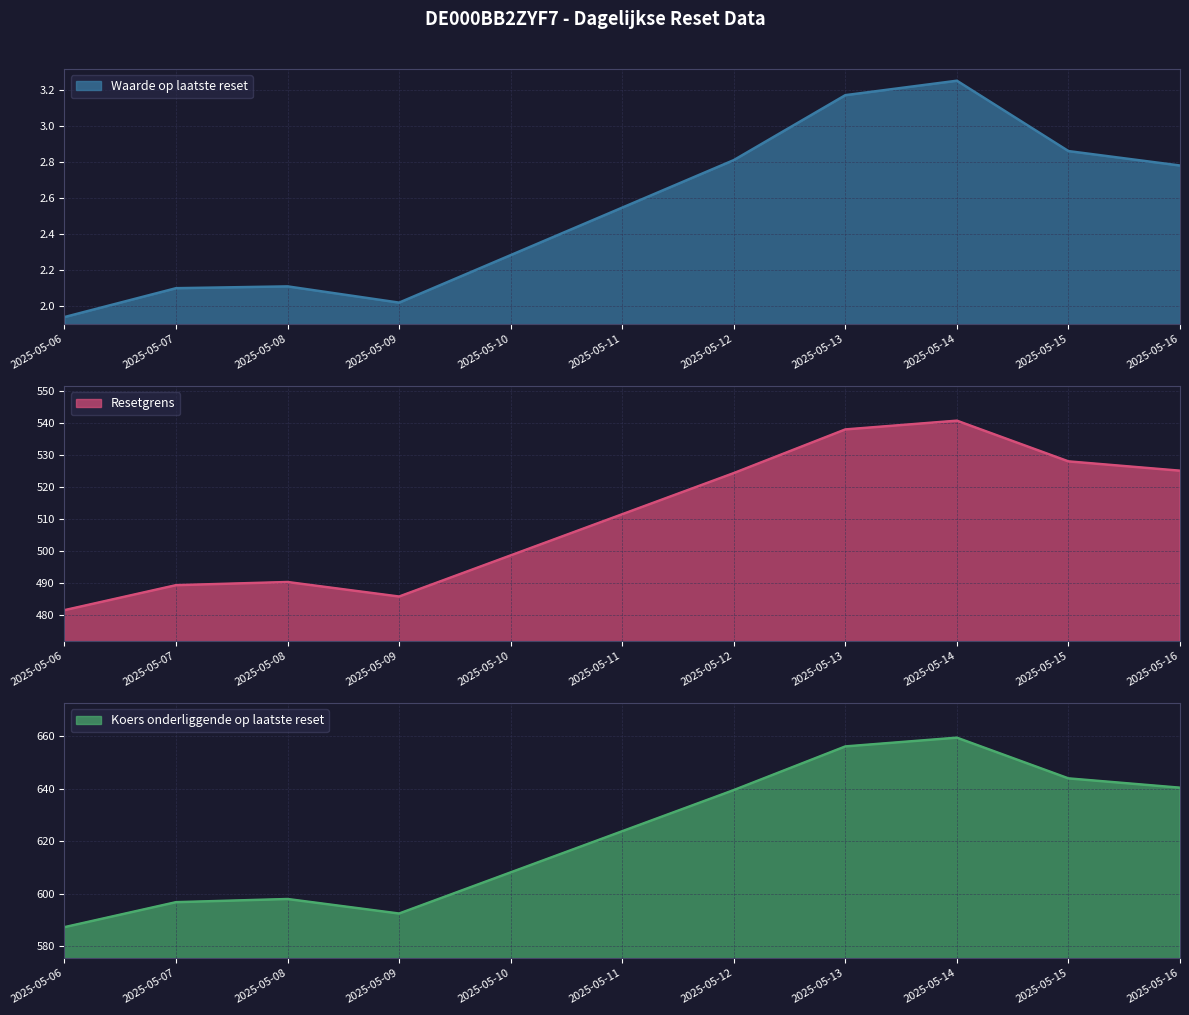

How many data points in Koers onderliggende op laatste reset are less than 639?

4